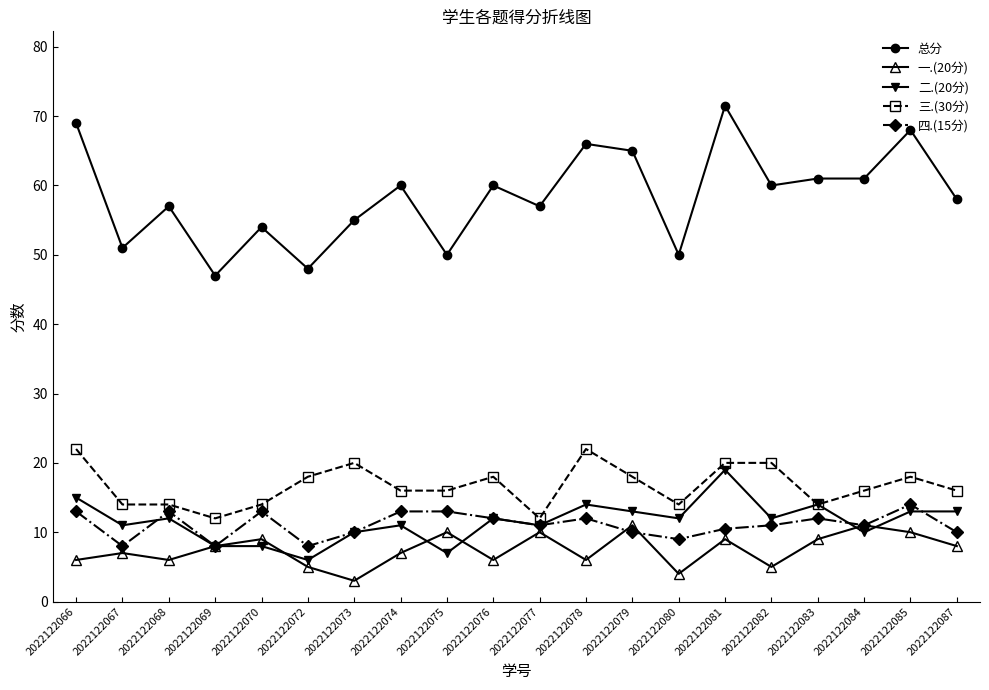

Which series changed the most between 2022122074 and 2022122082?

三.(30分)